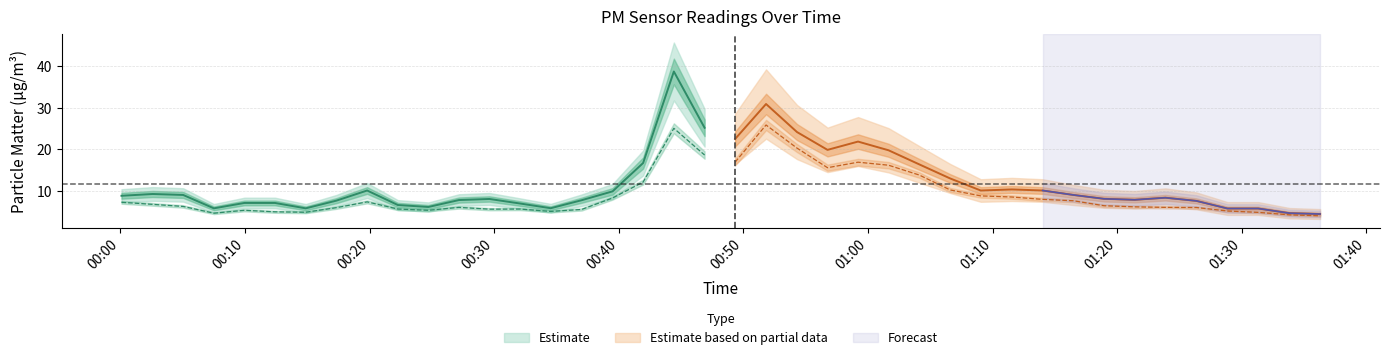

Reading left to right, what are all the values shown in this chart?

P1: 8.8	9.2	9.0	5.8	7.1	7.1	5.8	7.6	10.1	6.6	6.1	7.8	8.0	6.9	5.8	7.7	9.9	16.7	38.8	25.2	22.5	30.9	24.2	19.9	21.9	19.8	16.4	13.0	10.1	10.3	10.1	9.0	8.1	7.8	8.3	7.6	5.7	5.7	4.6	4.4
P2: 7.2	6.7	6.2	4.6	5.3	4.9	4.8	5.9	7.3	5.6	5.3	6.0	5.6	5.6	5.0	5.5	8.3	12.1	25.1	18.6	16.9	25.9	20.3	15.6	16.9	16.2	13.8	10.2	8.8	8.5	7.9	7.6	6.4	6.1	6.0	6.0	5.1	4.8	4.2	4.0